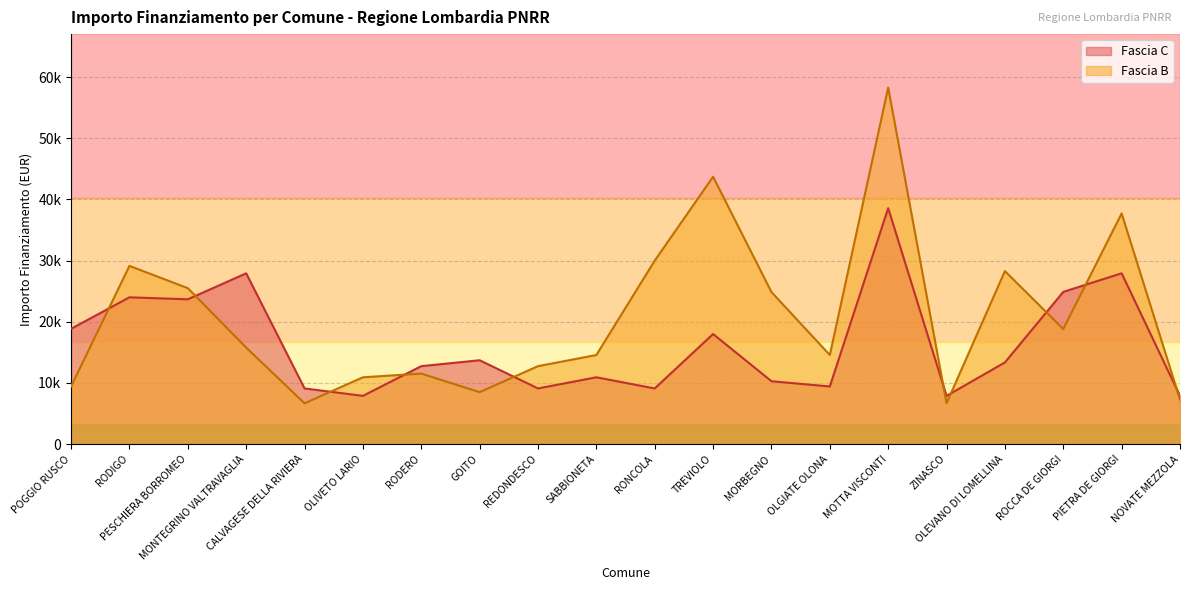

Where do Fascia C and Fascia B first cross each other?

POGGIO RUSCO and RODIGO